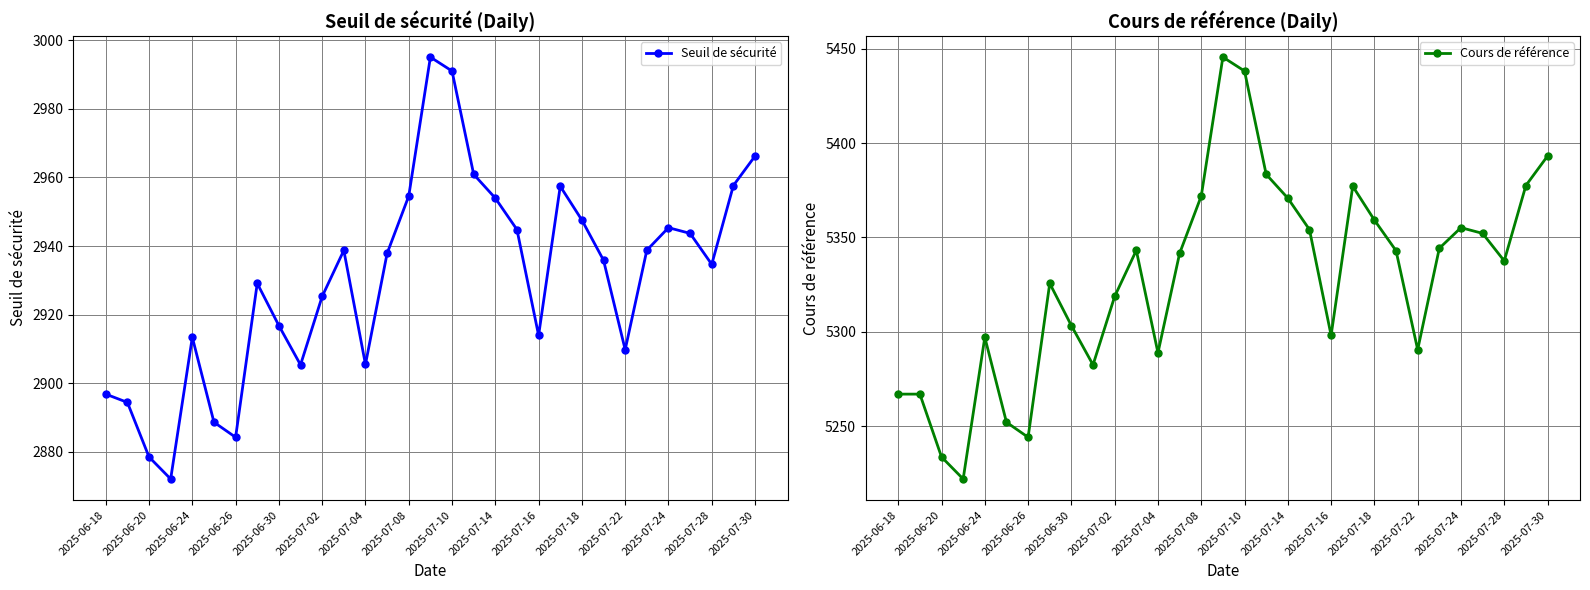

What is the difference between the maximum and second lowest values in the Seuil de sécurité series?

116.6